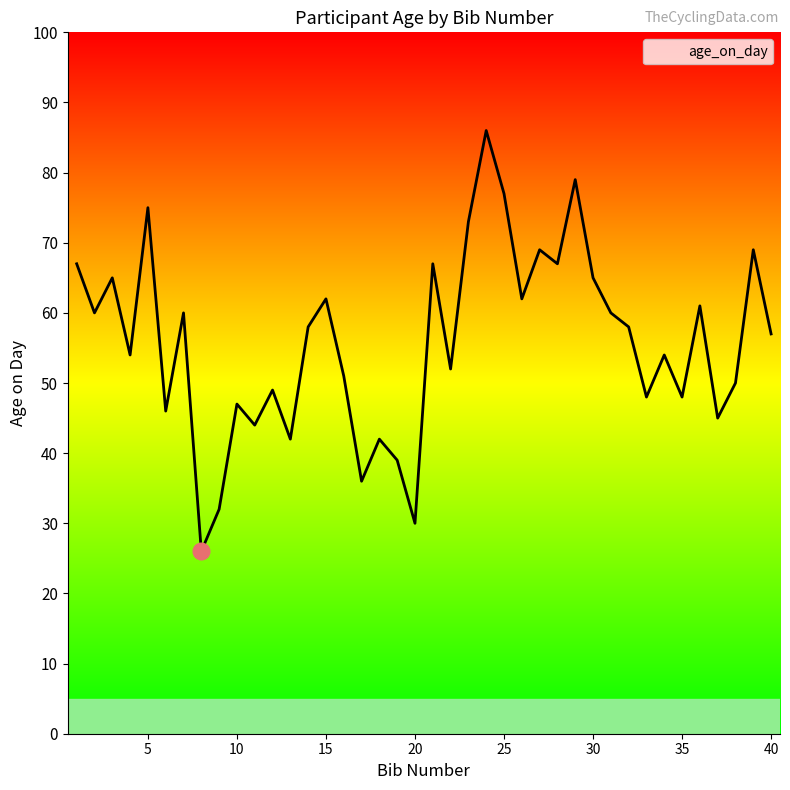

What is the difference between the maximum and minimum values?

60